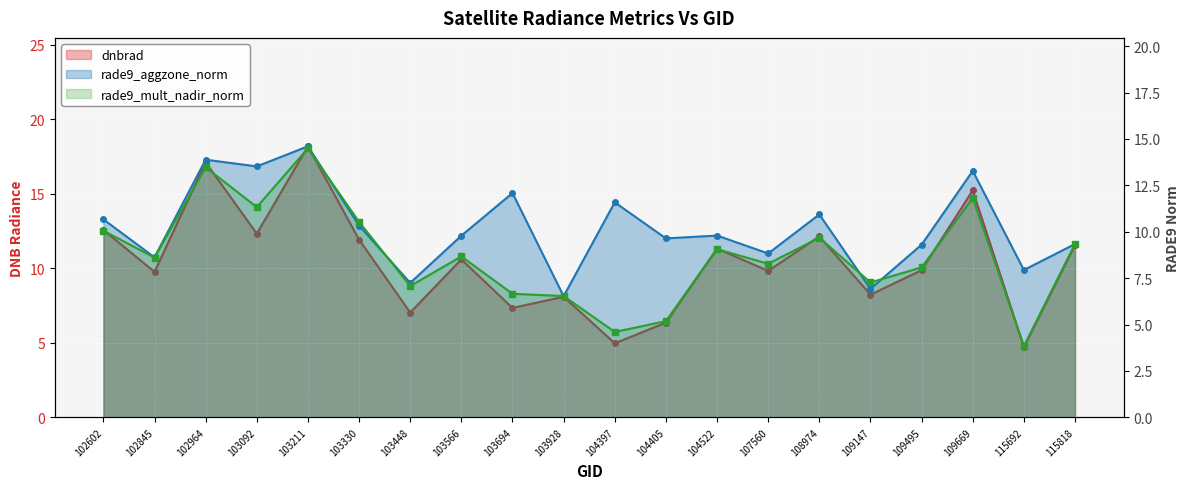

At which category does rade9_mult_nadir_norm reach its first local valley?

102845